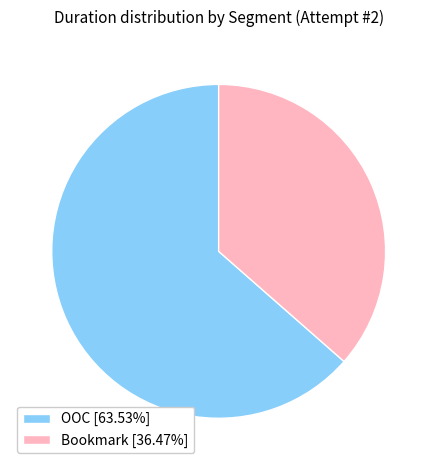

Is it true that Bookmark is 28% of the pie?

False